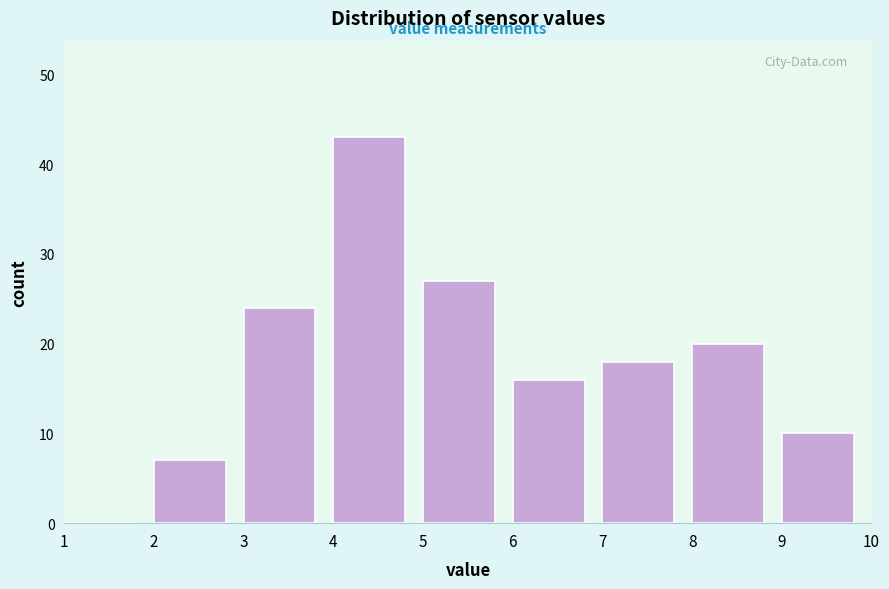

How tall is the bar that spans 6 to 7 on the x-axis? The values are not printed on the chart, so give them approximately, as read against the axis.

16